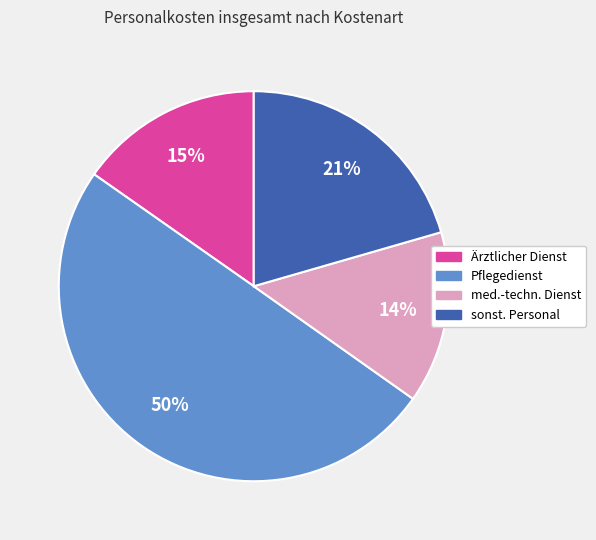

How many segments does this pie chart have?

4